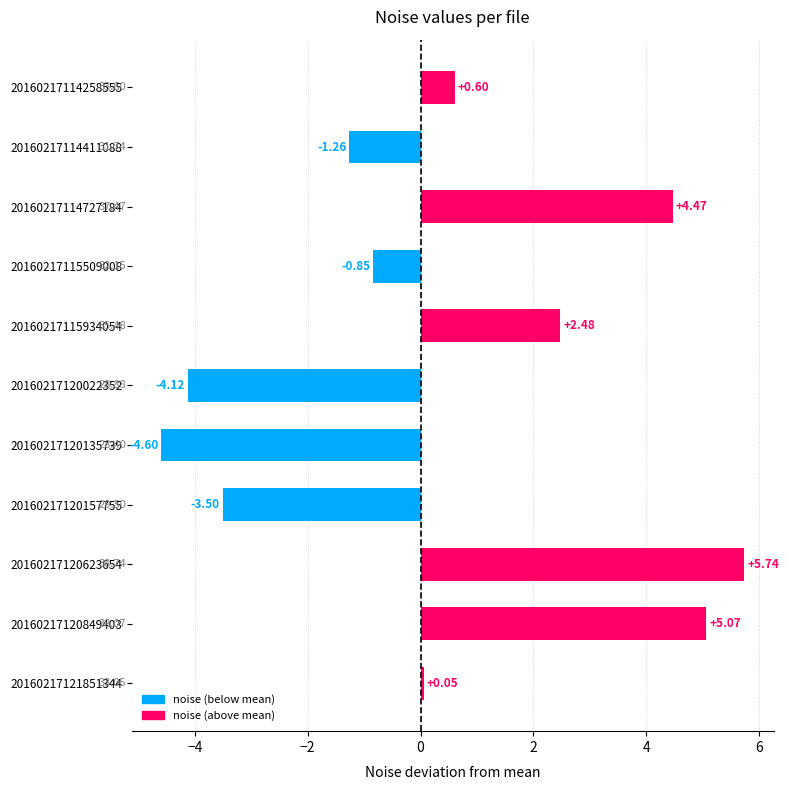

What is the average value?

0.4